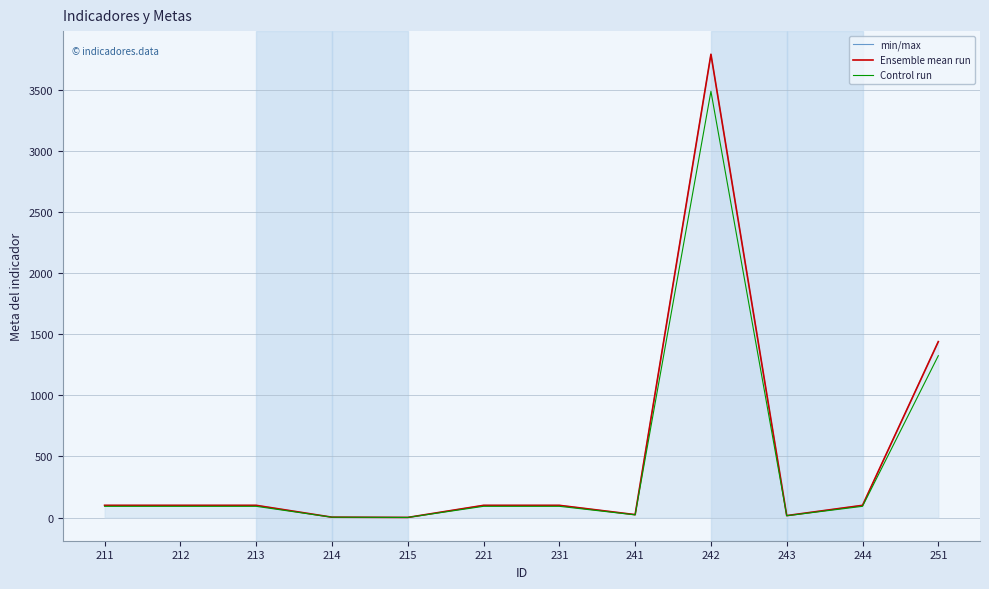

What is the sum of all min/max values?

5876.0